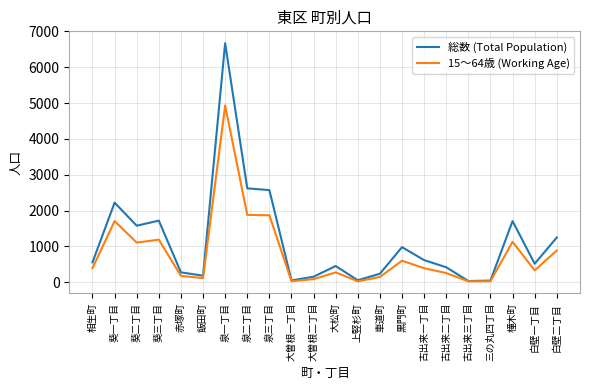

The value of 総数 (Total Population) at 泉二丁目 is 1724. True or false?

False